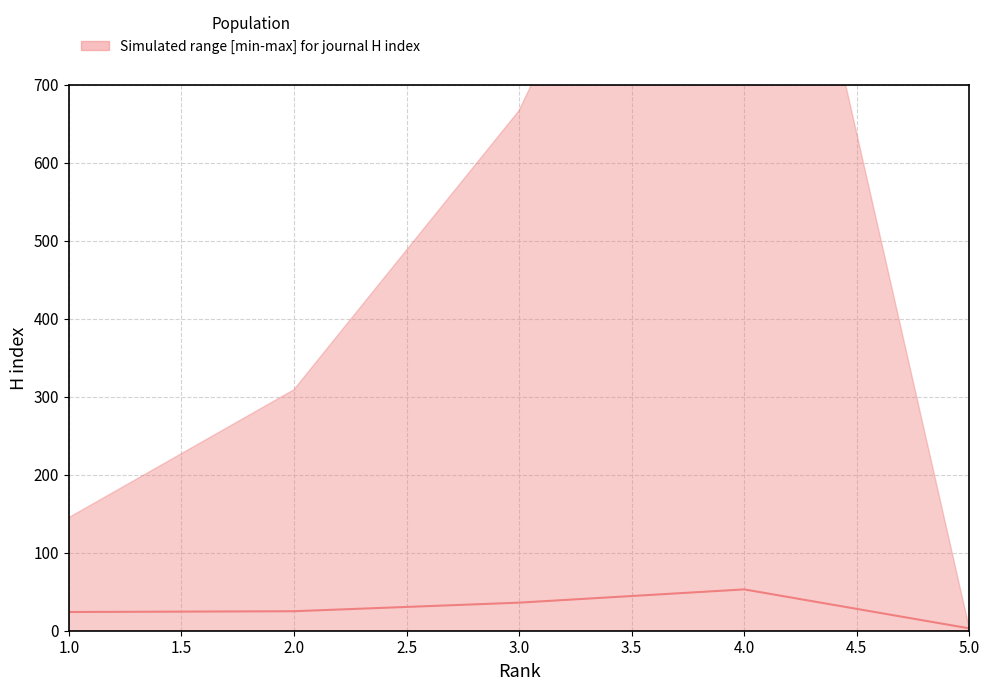

What value does the data have at 2.0?

25